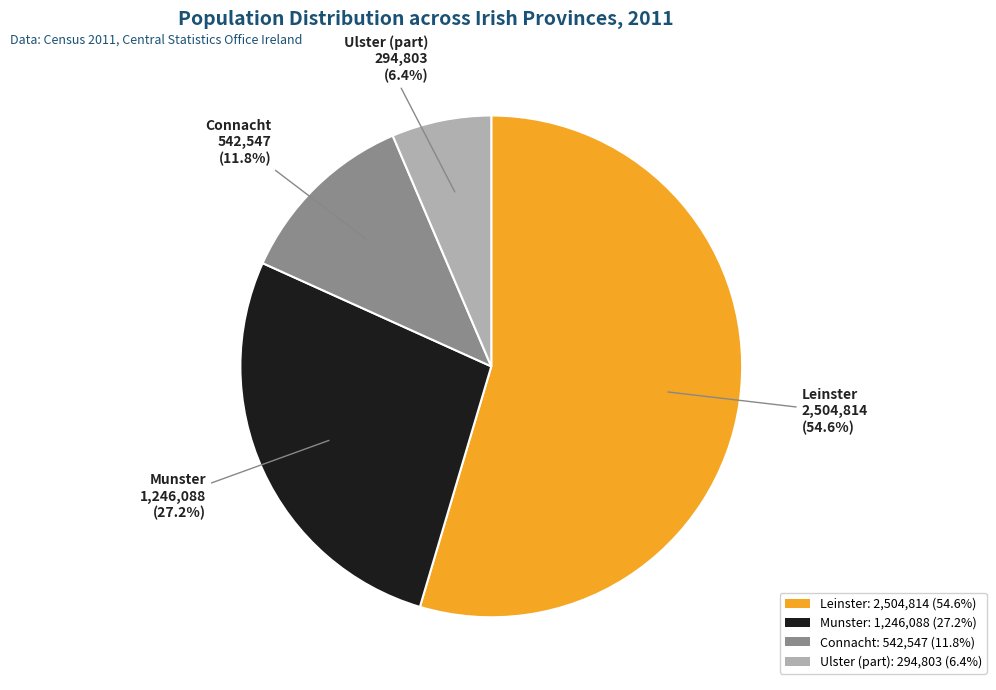

What percentage is NOT represented by Leinster?

45.4%